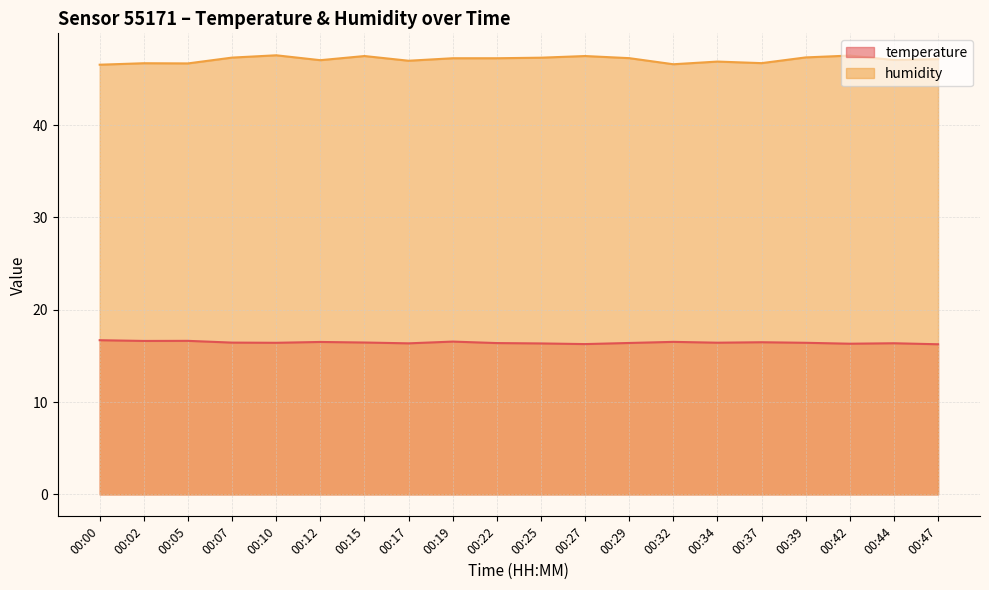

True or false: humidity and temperature cross at least once.

False